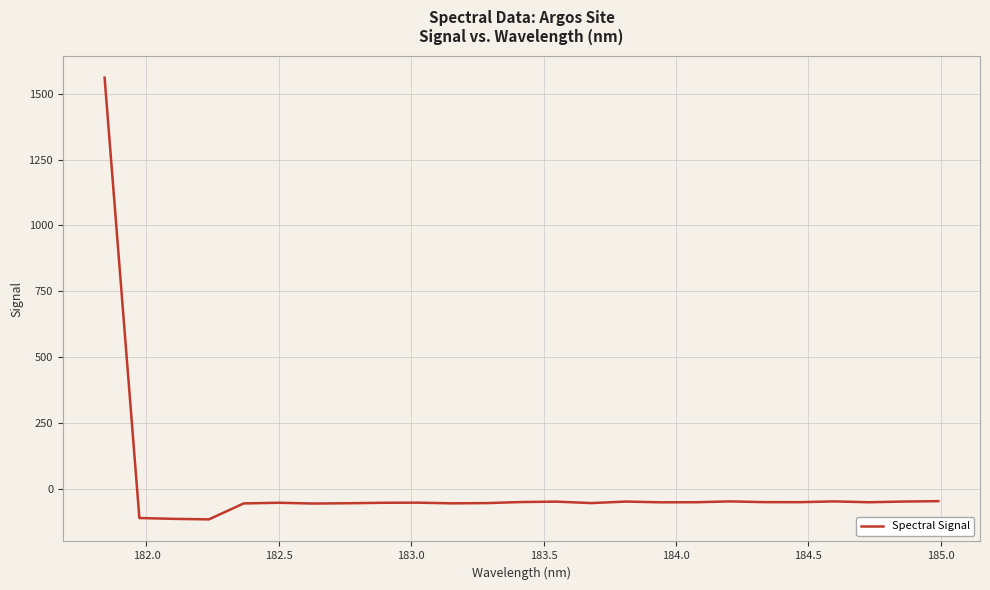

What is the difference between the maximum and minimum values?

1678.8